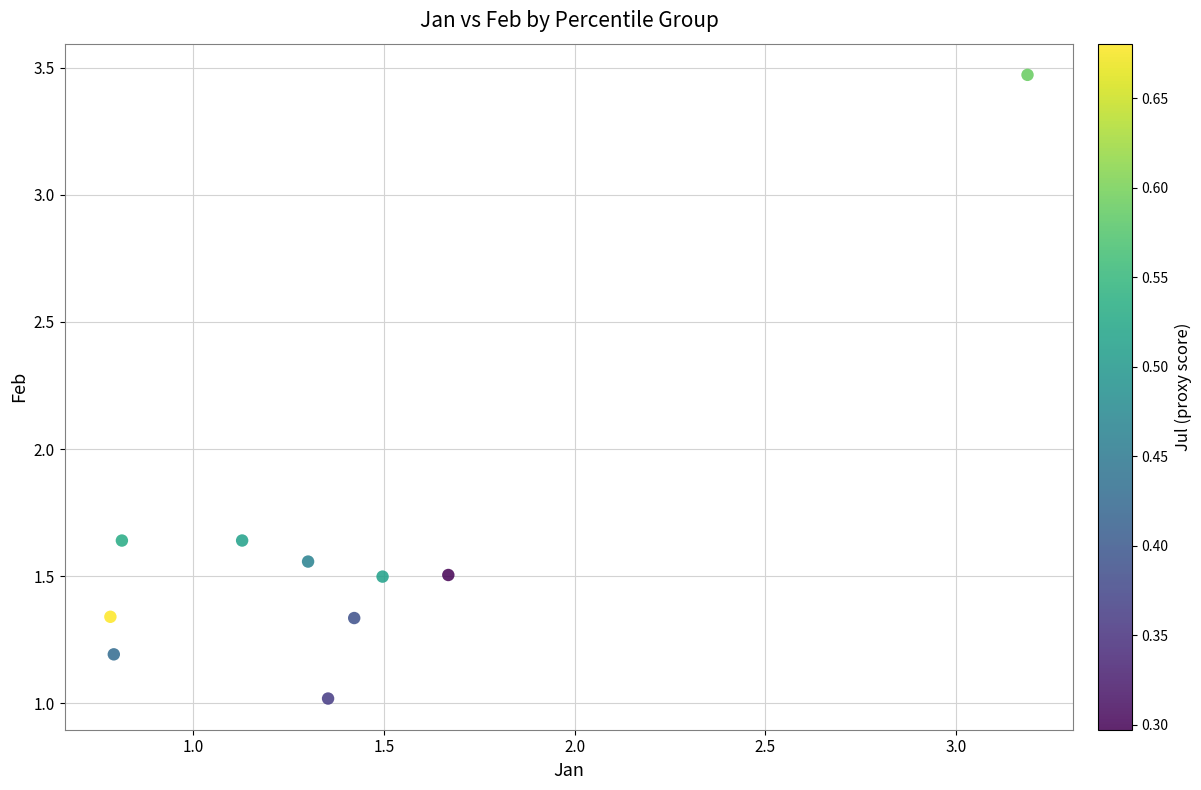

What is the average X value?

1.4